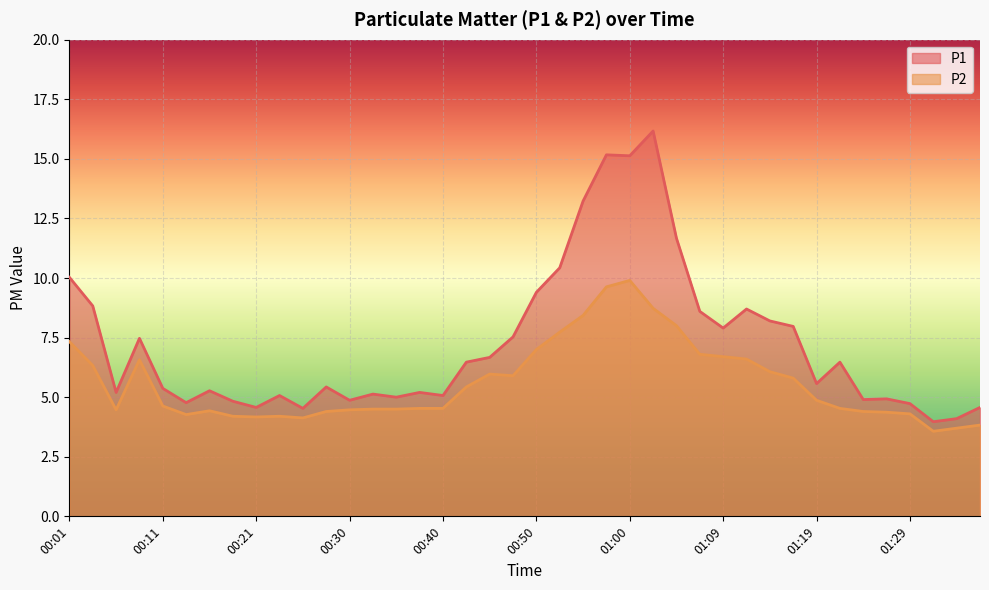

True or false: P1 and P2 cross at least once.

False